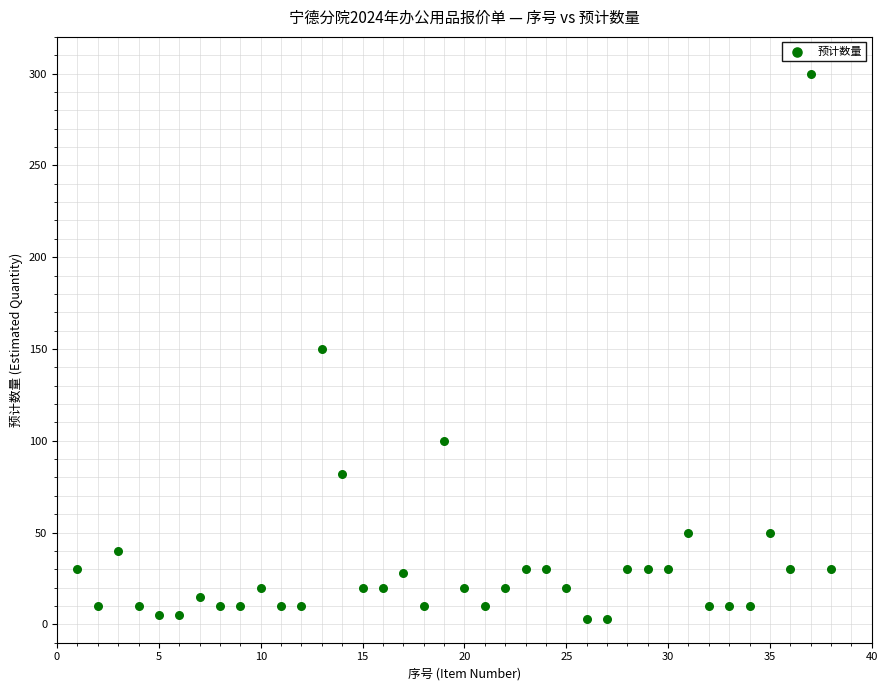

What is the range of X values (max minus min)?

37